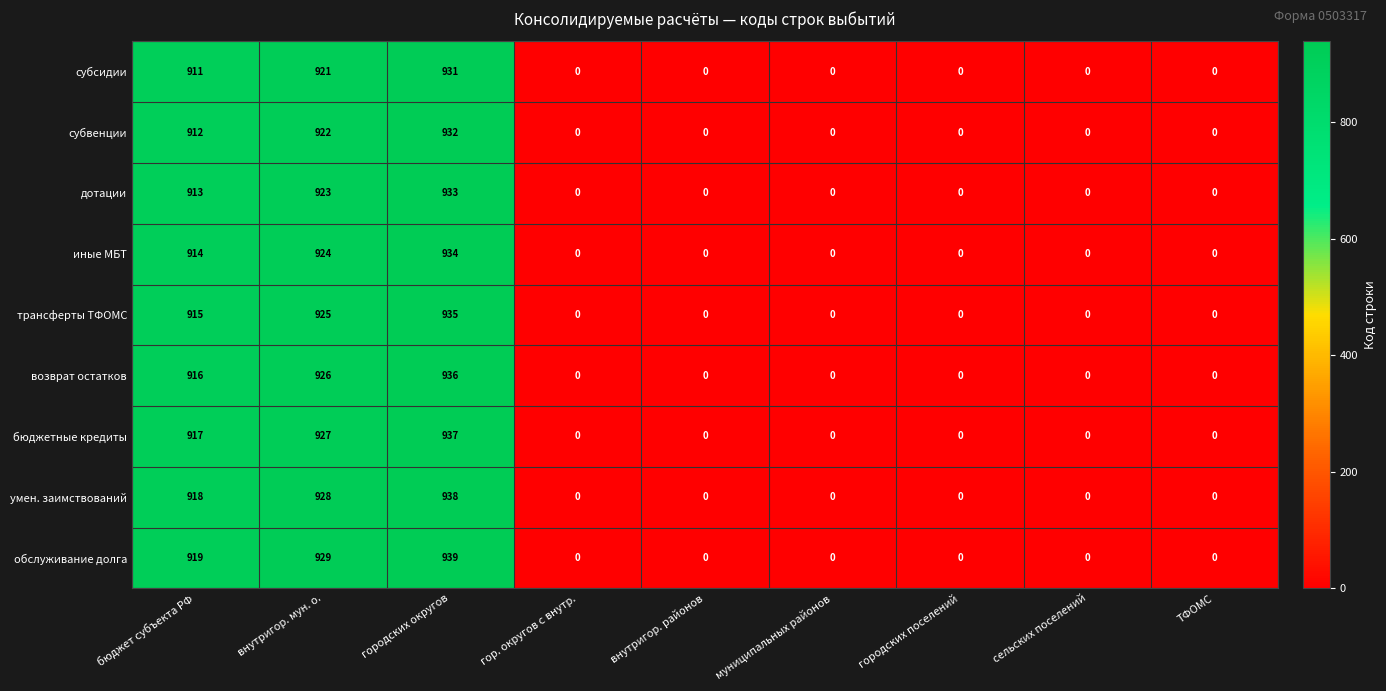

Is it true that умен. заимствований equals -300 at муниципальных районов?

False